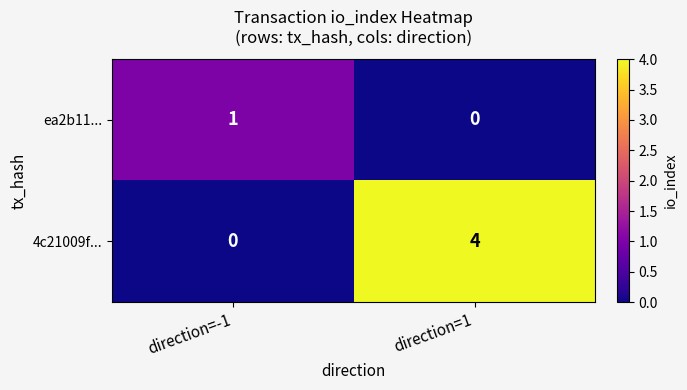

Where is ea2b11... nearest to the value 0?

direction=1